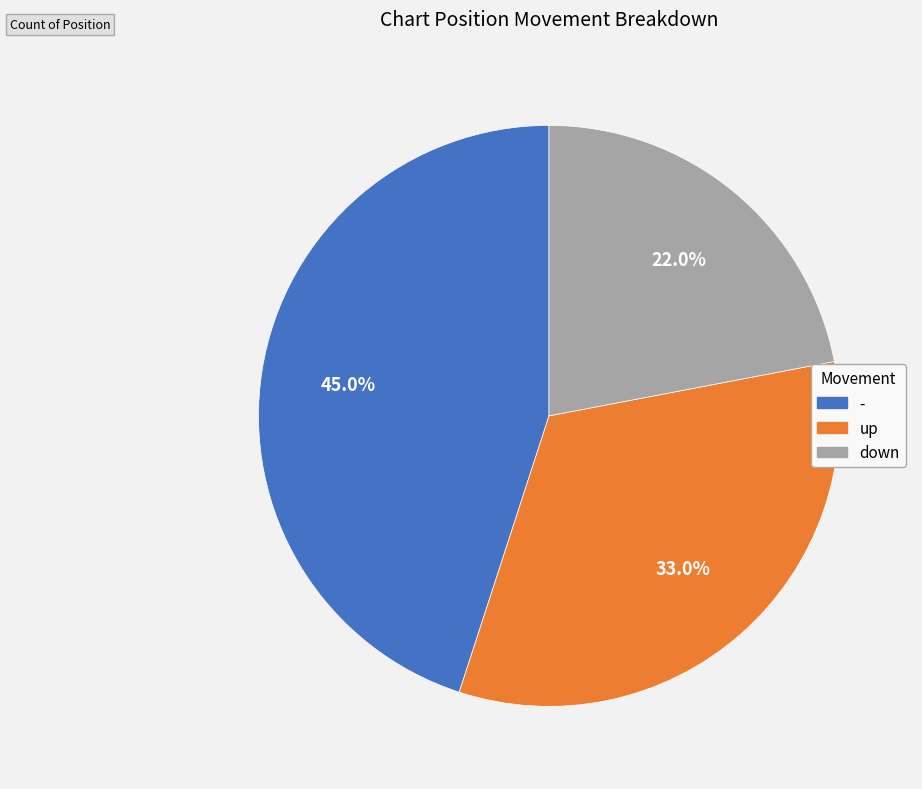

Approximately how many times larger is the value at down compared to up?

0.7